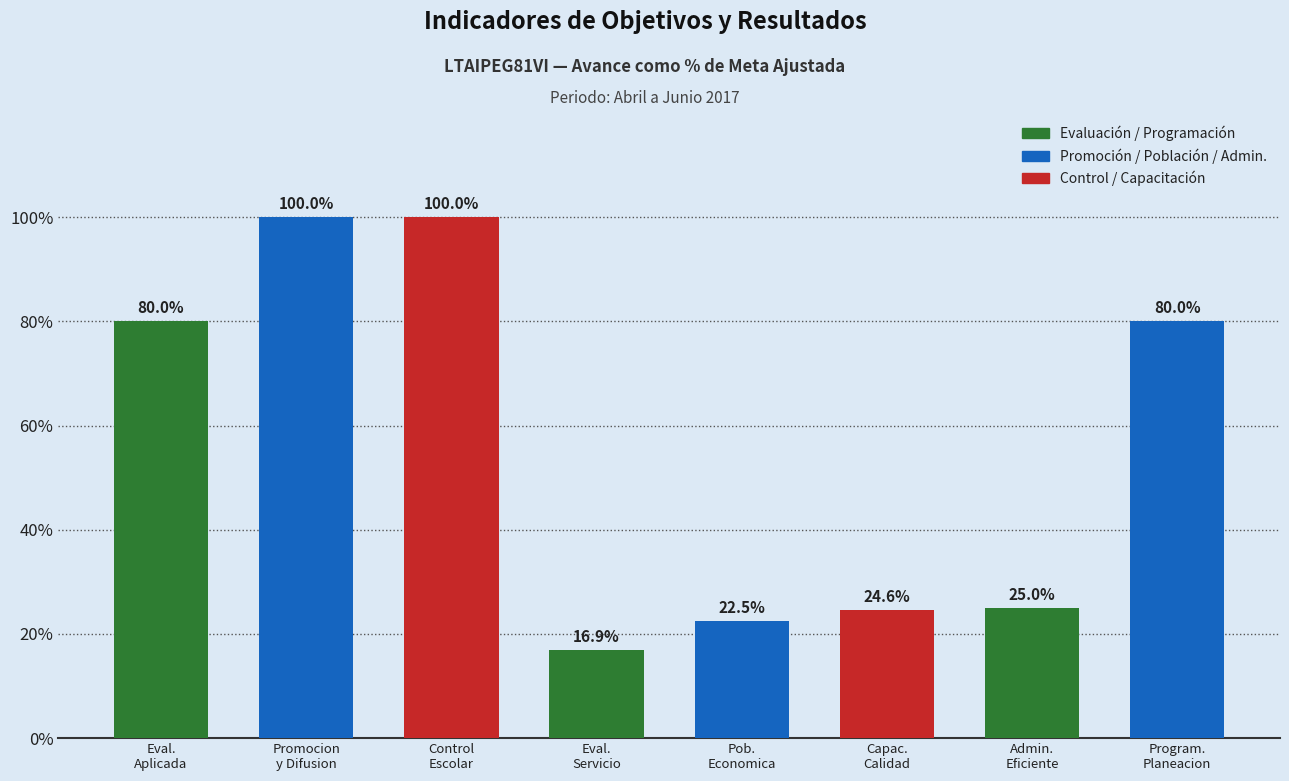

Reading right to left, what are all the values shown in this chart?

Program.
Planeacion=80.0	Admin.
Eficiente=25.0	Capac.
Calidad=24.6	Pob.
Economica=22.5	Eval.
Servicio=16.9	Control
Escolar=100.0	Promocion
y Difusion=100.0	Eval.
Aplicada=80.0